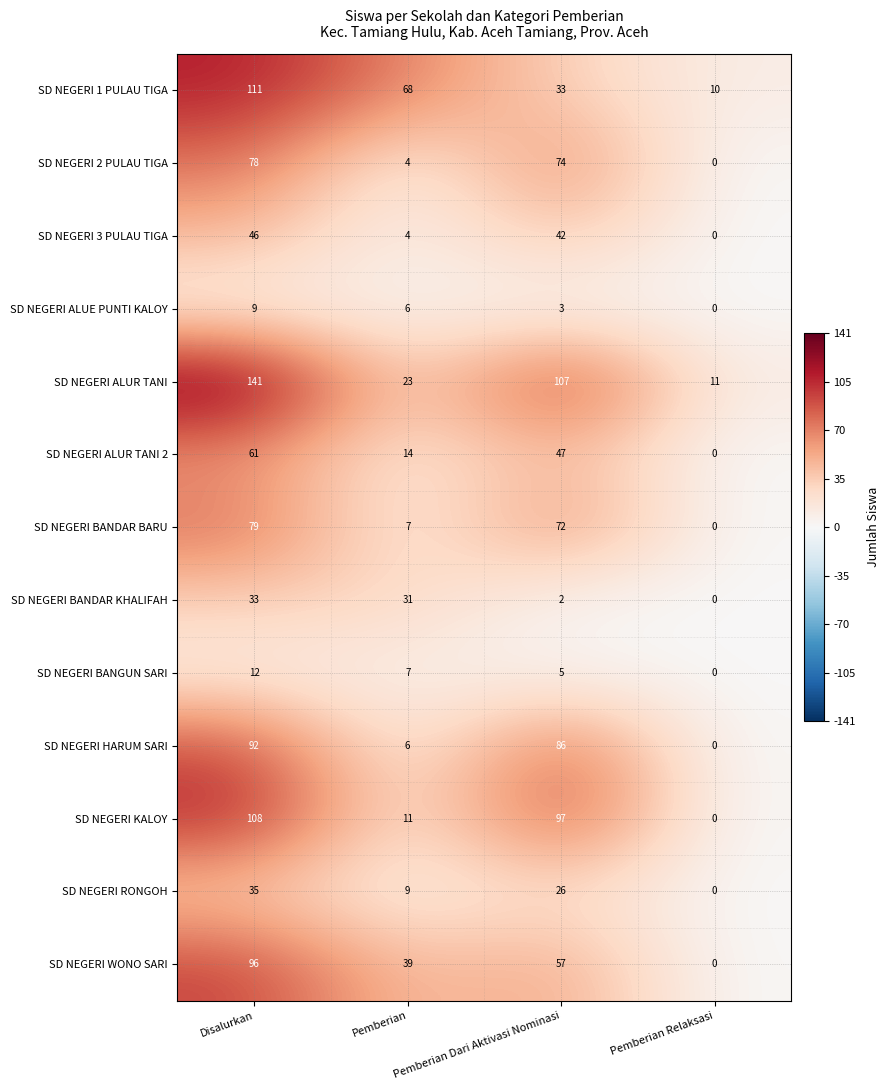

Which series has the largest total across all categories?

SD NEGERI ALUR TANI